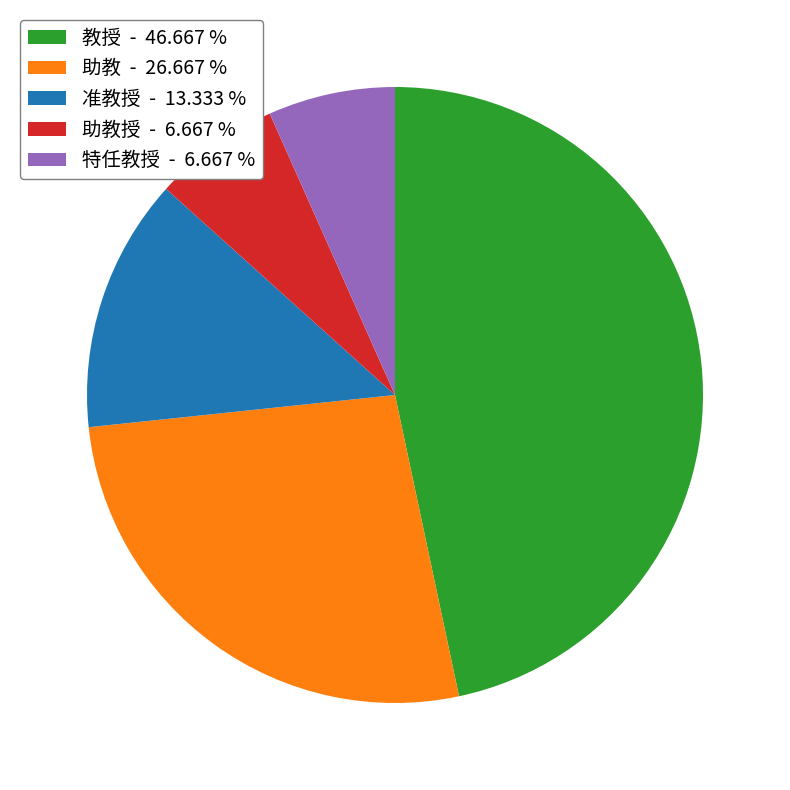

Is 助教 - 26.667 % the majority of the pie?

No